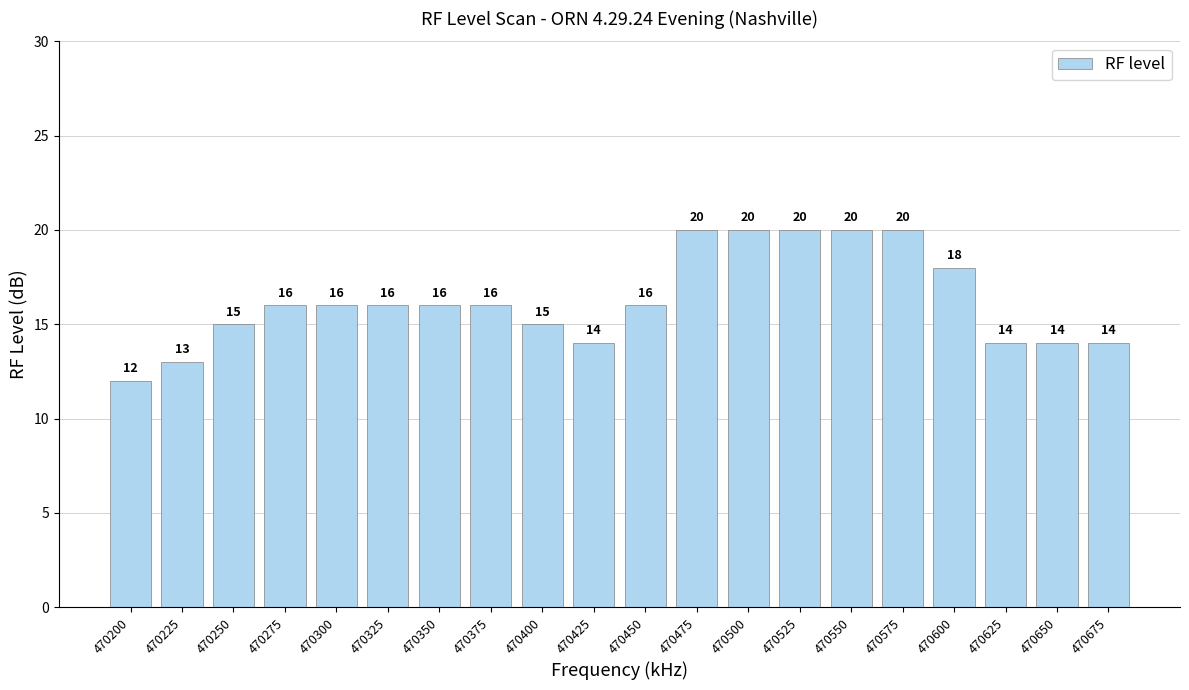

What is the sum of all values?

325